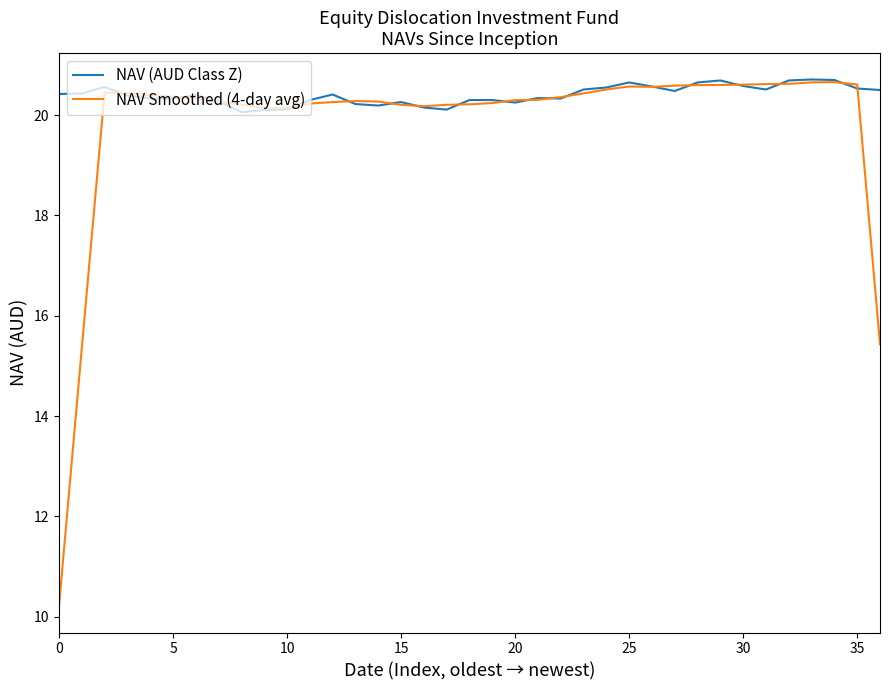

Which series has the largest total across all categories?

NAV (AUD Class Z)